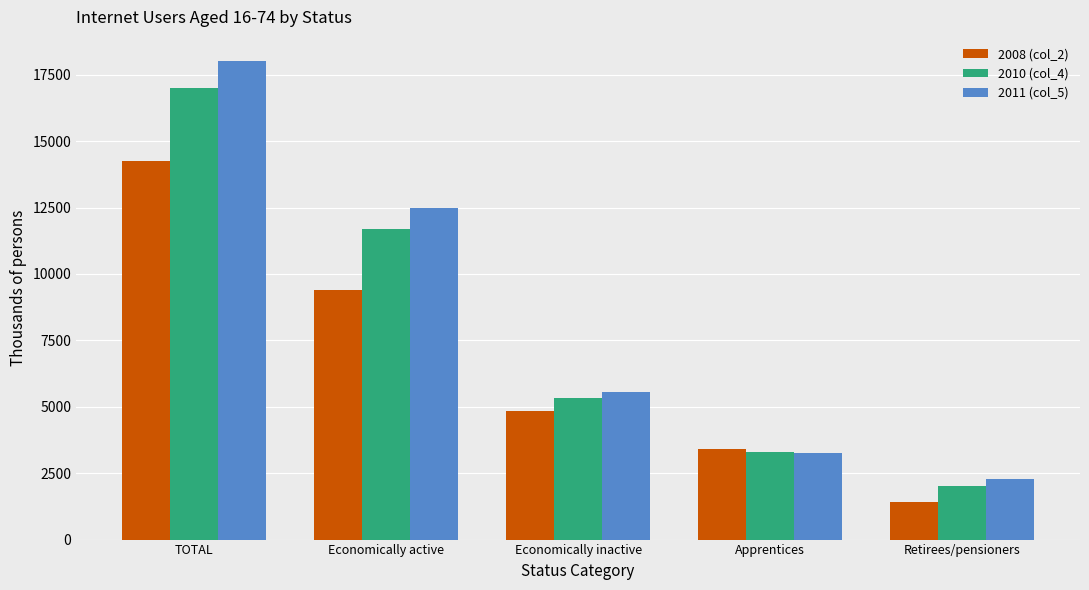

The value of 2010 (col_4) at Economically inactive is 1666.7. True or false?

False